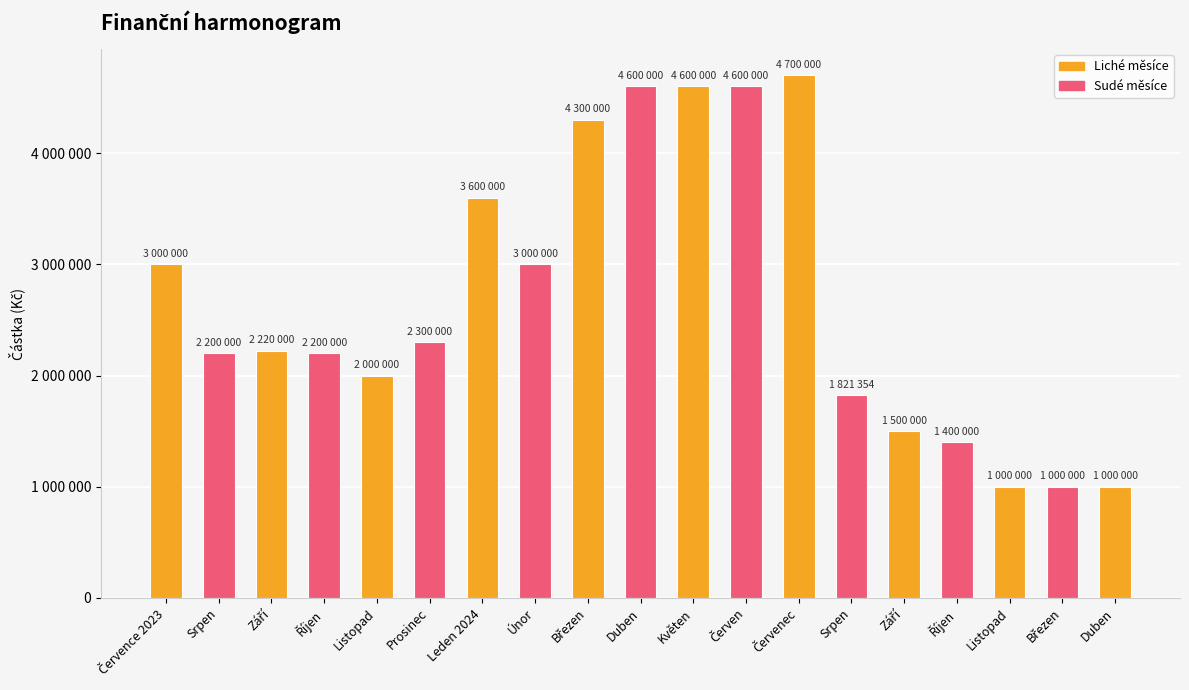

What is the label of the 6th bar from the left?

Prosinec